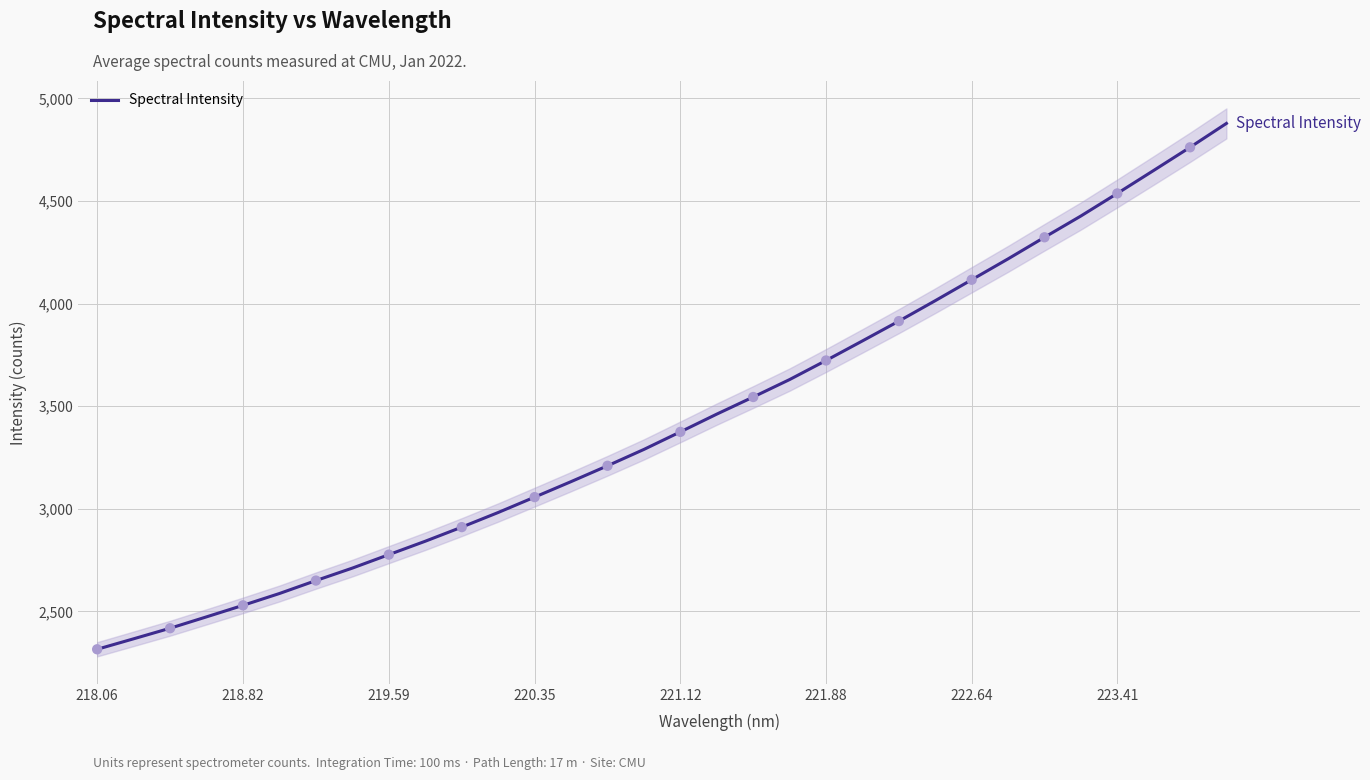

What is the lowest value of the Spectral Intensity series?

2315.8